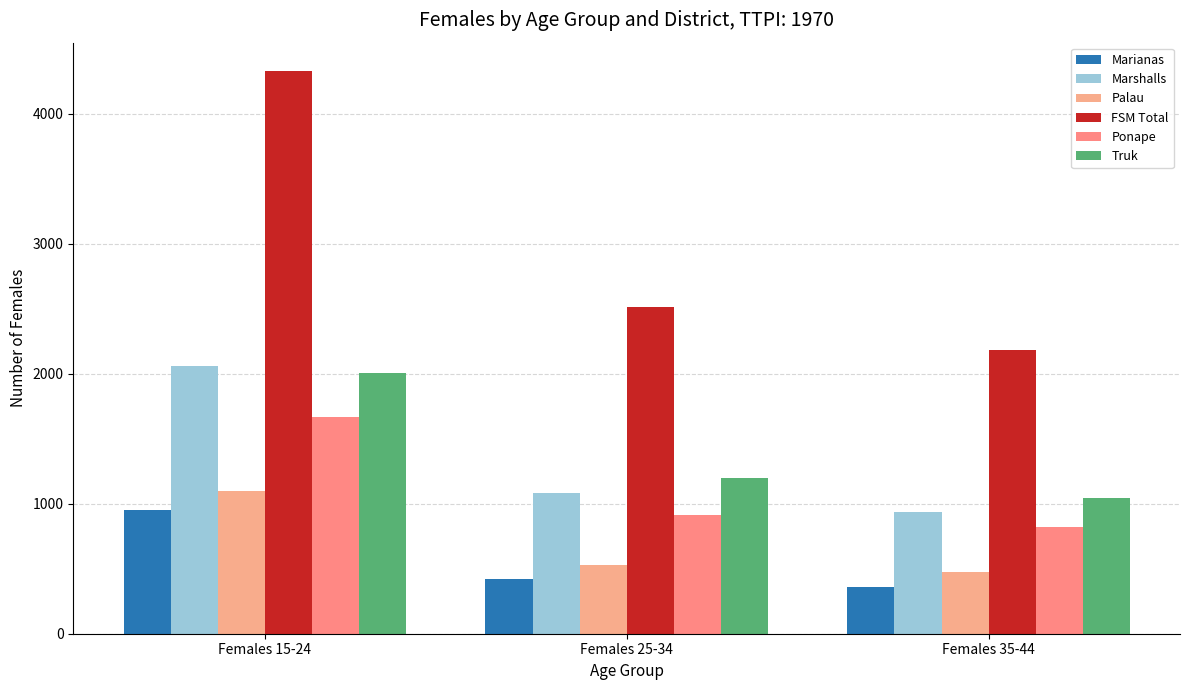

Reading left to right, transcribe all the data shown in this chart.

Marianas: 950	419	363
Marshalls: 2061	1085	933
Palau: 1095	531	476
FSM Total: 4330	2514	2185
Ponape: 1668	916	818
Truk: 2004	1199	1041